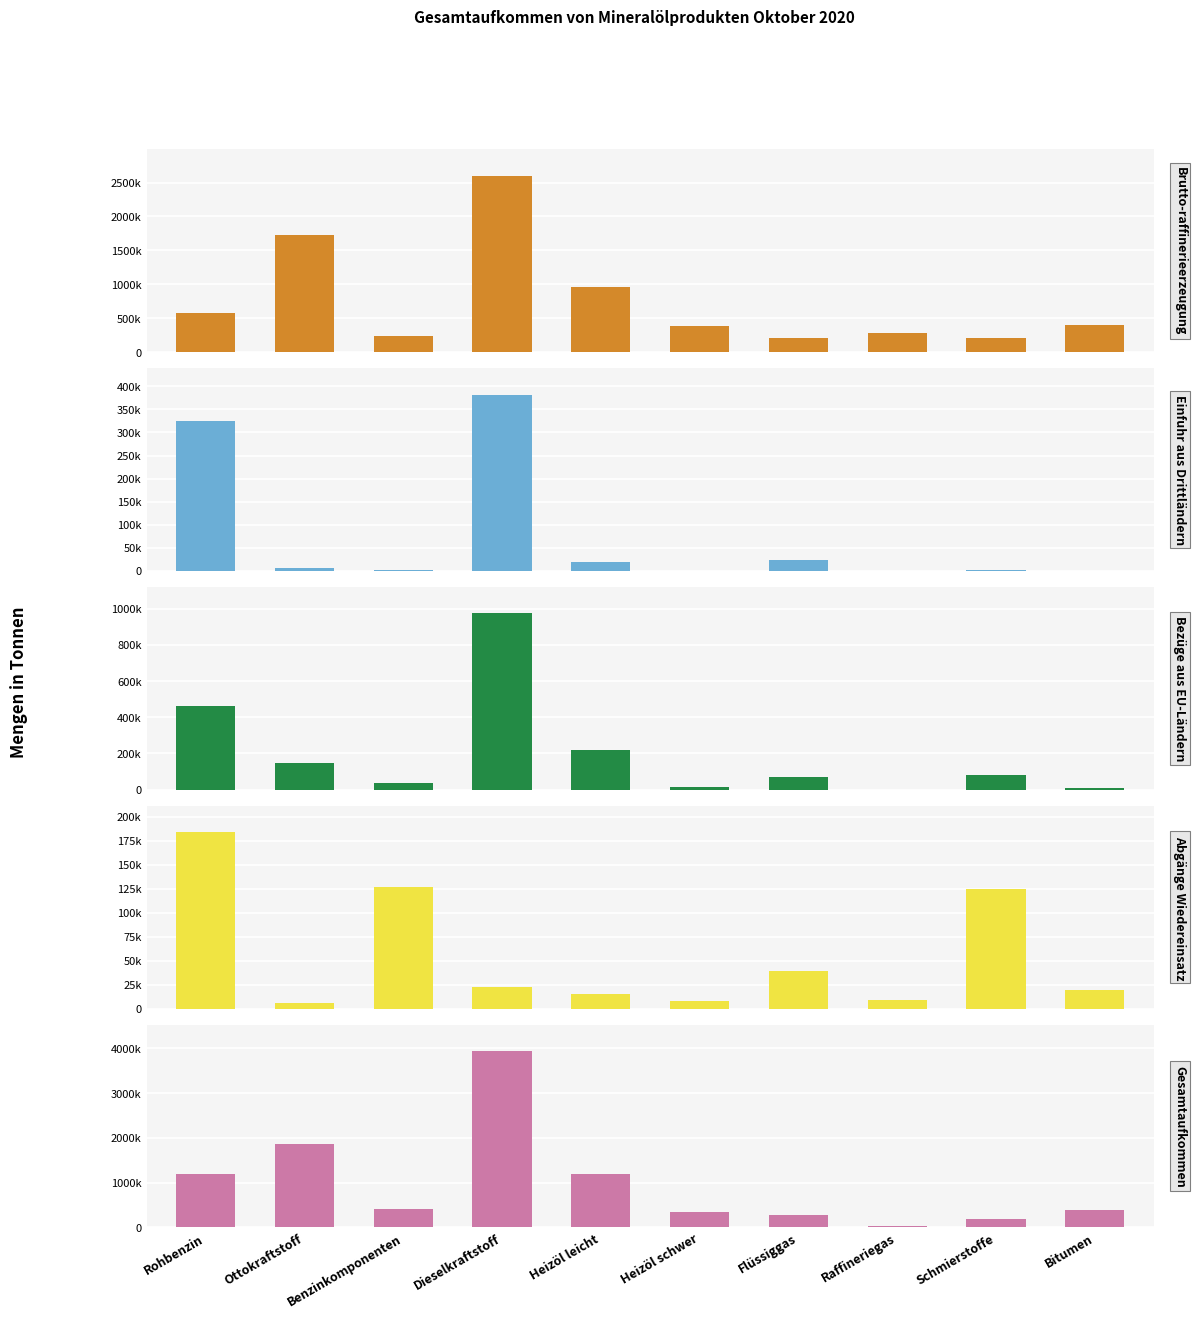

Is the value of Einfuhr aus Drittländern at Flüssiggas greater than the value of Abgänge Wiedereinsatz at Rohbenzin?

No